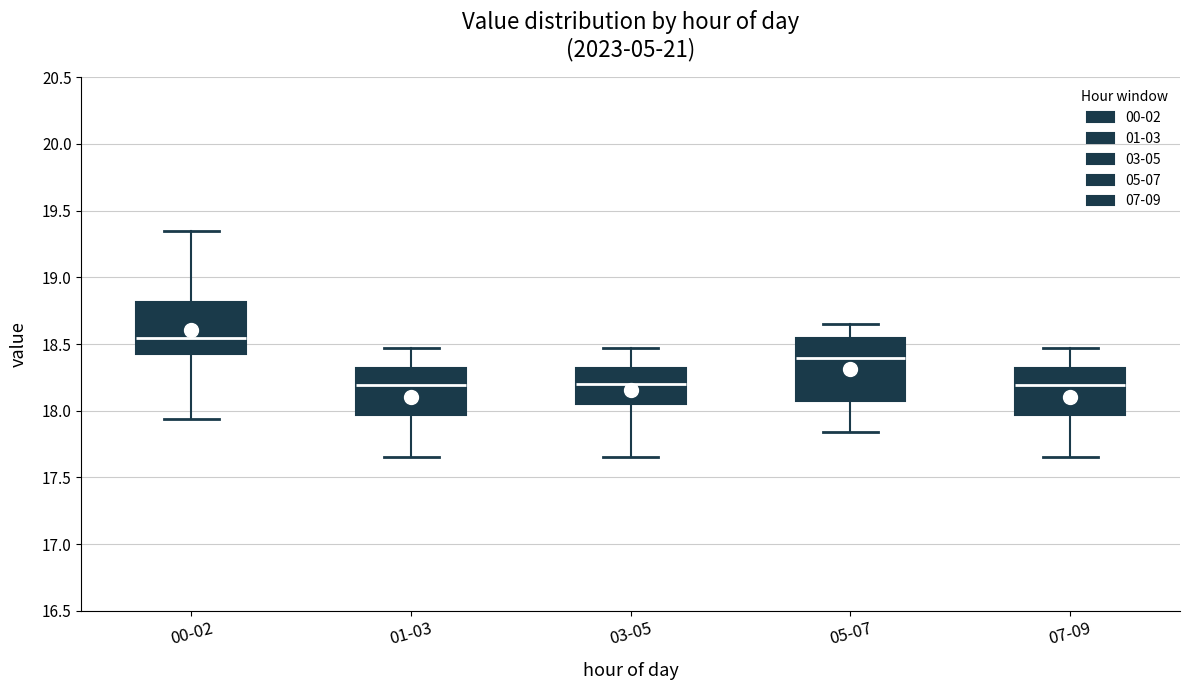

Where is the lower edge of the box for 05-07 on the y-axis? The values are not printed on the chart, so give them approximately, as read against the axis.

18.10